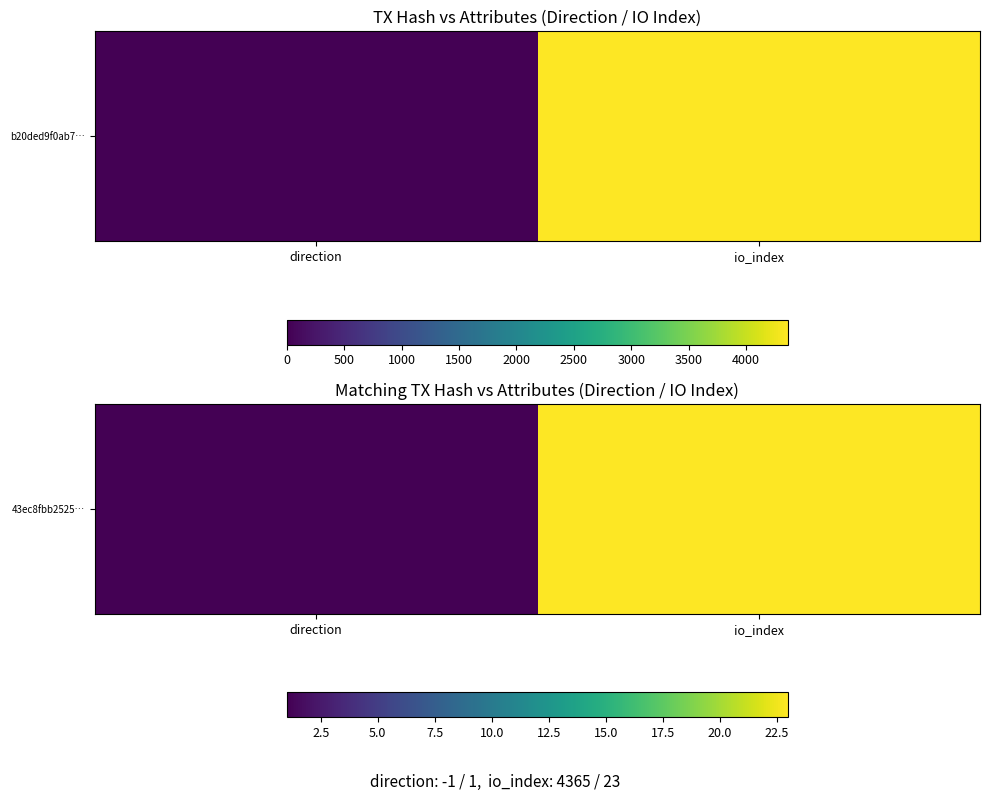

What is the average value?

12